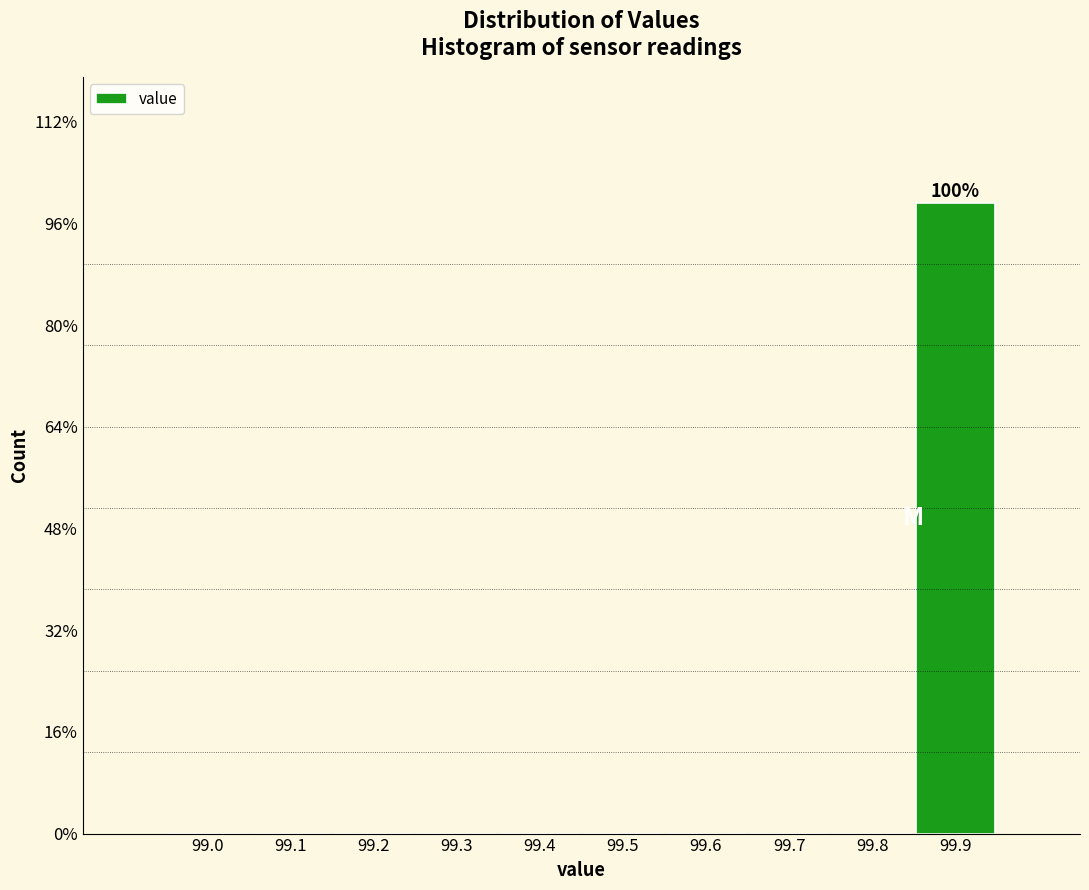

Are the bars horizontal?

No